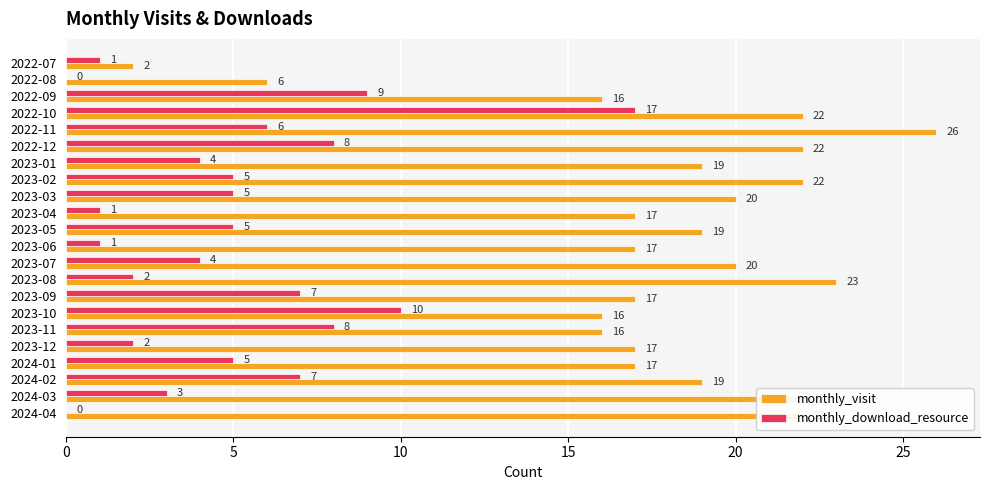

Which series has the largest total across all categories?

monthly_visit